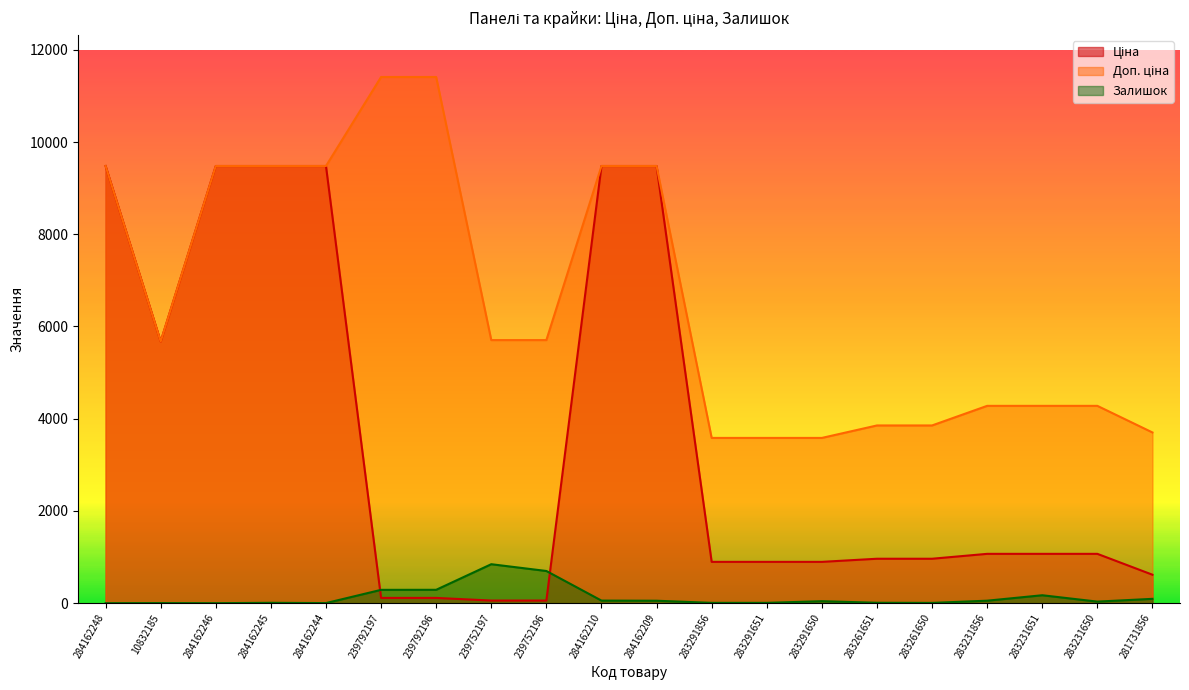

After their last crossing, which series has the higher values: Залишок or Ціна?

Ціна